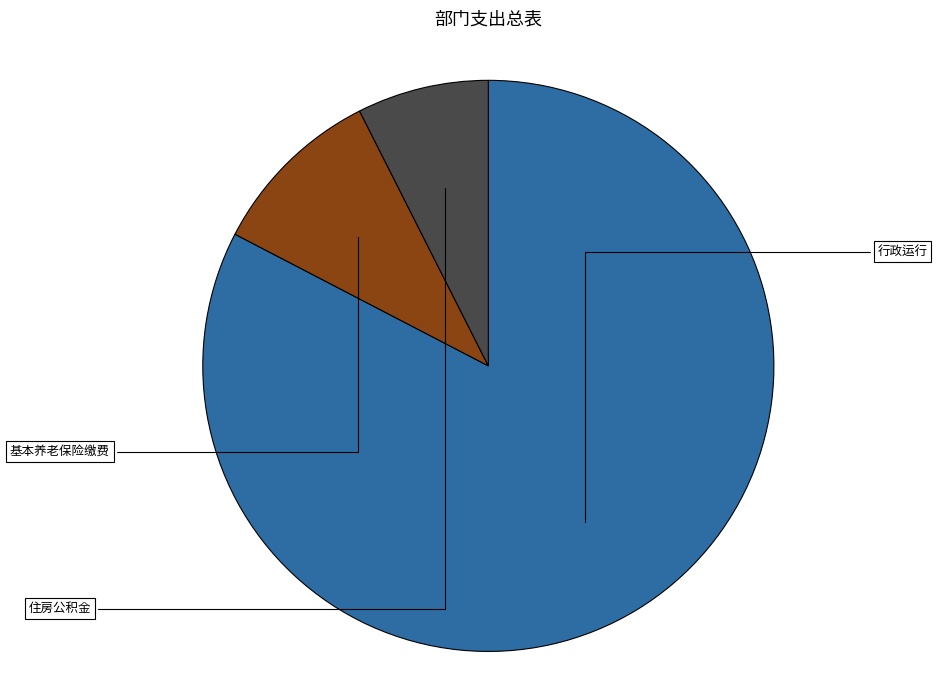

Which category accounts for the majority?

行政运行（政府办公厅（室）及相关机构事务）